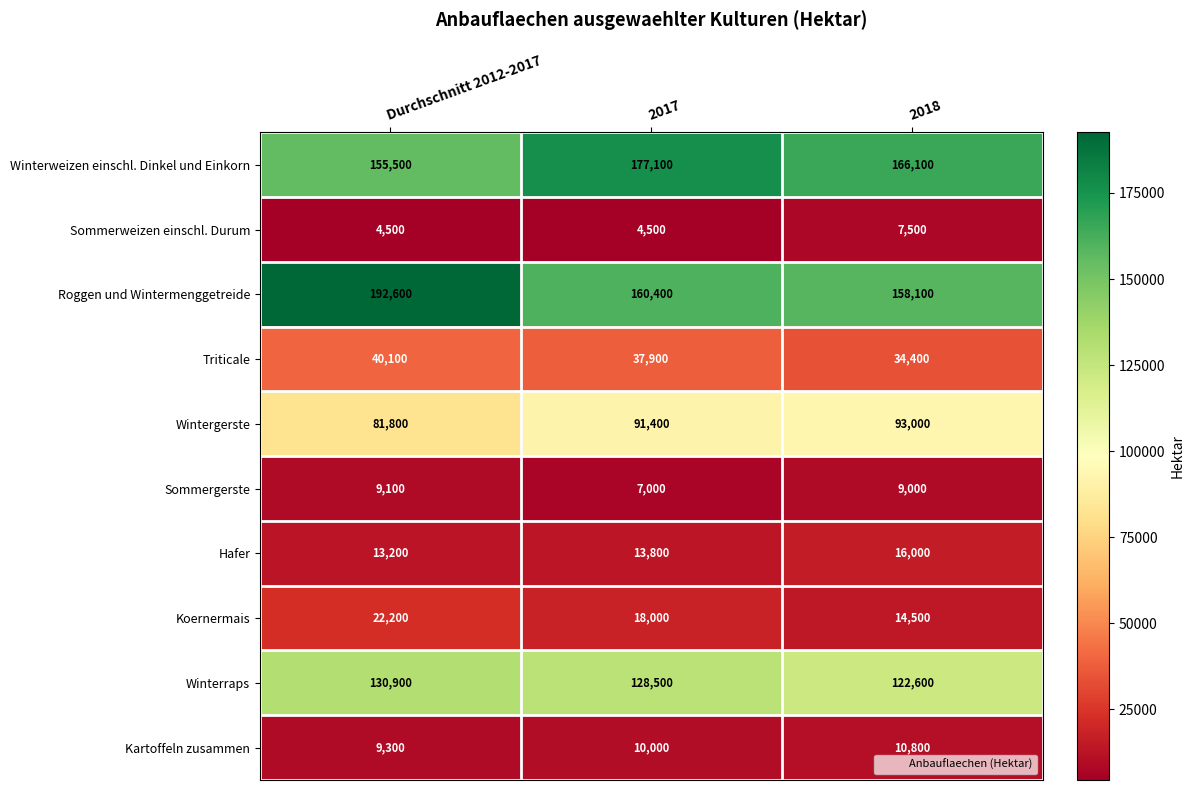

At which category is the sum across all series the highest?

Durchschnitt 2012-2017